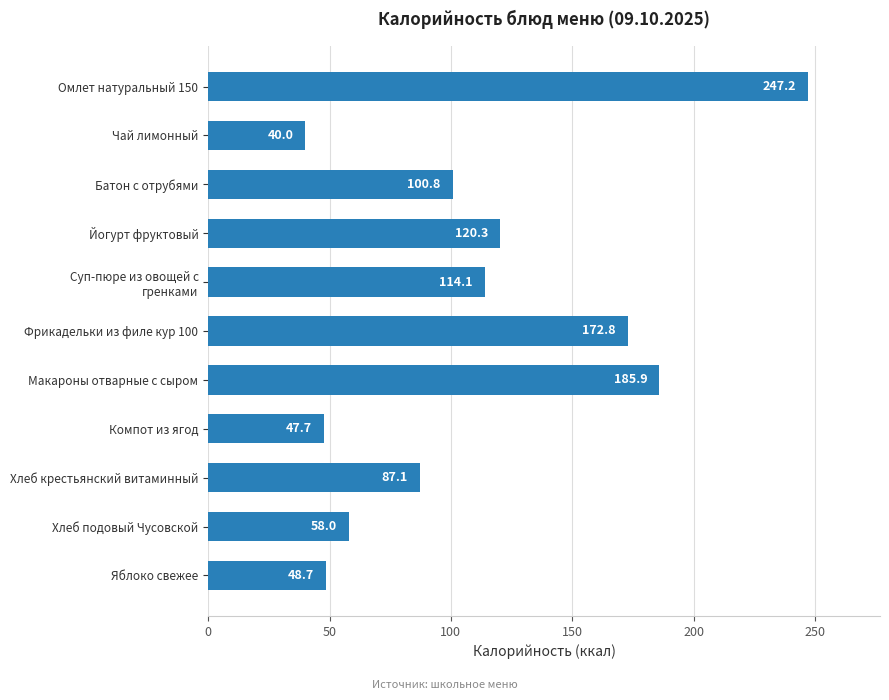

Between Батон с отрубями and Компот из ягод, which is larger?

Батон с отрубями